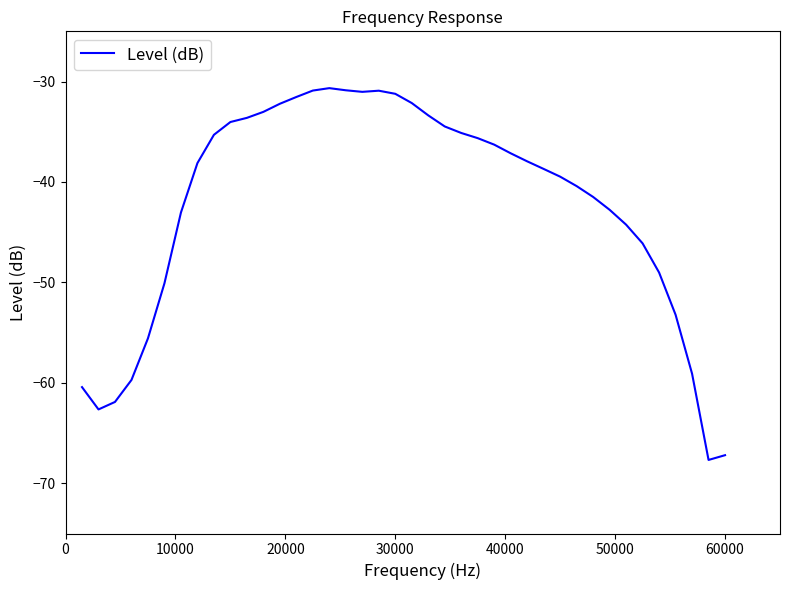

What is the greatest value displayed?

-30.7